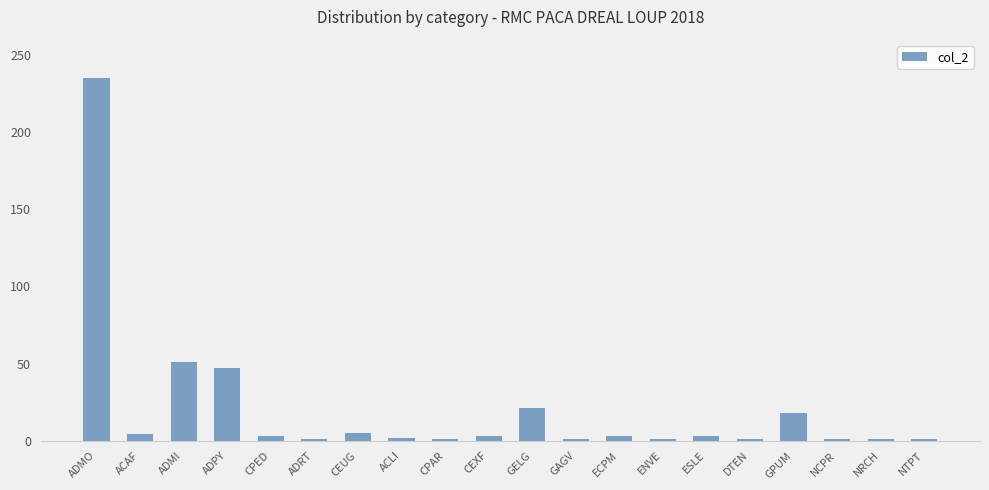

How many bars are there in total?

20